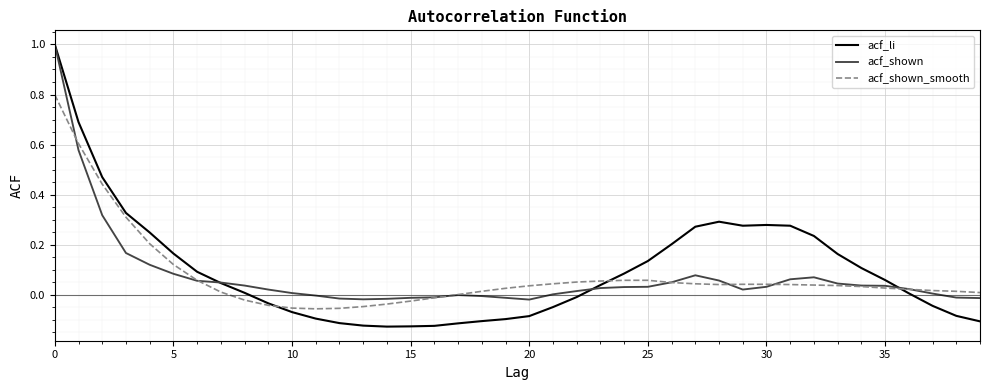

Which series has the widest spread of values?

acf_li